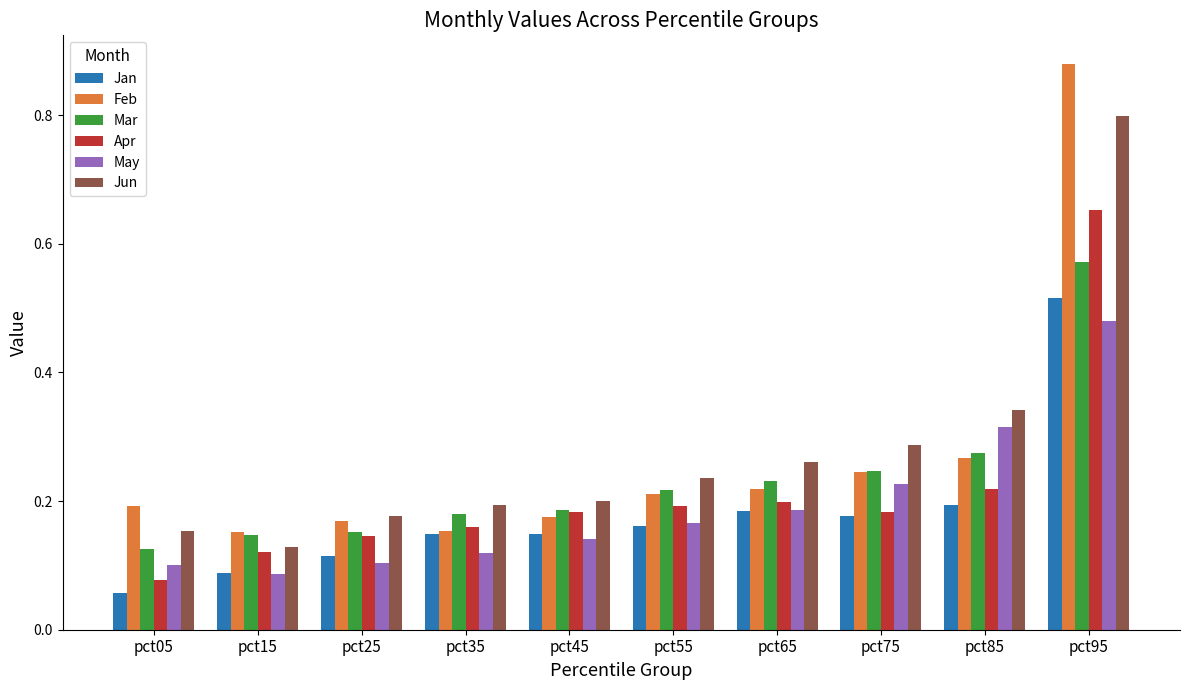

At which label is Jun closest to 0?

pct15